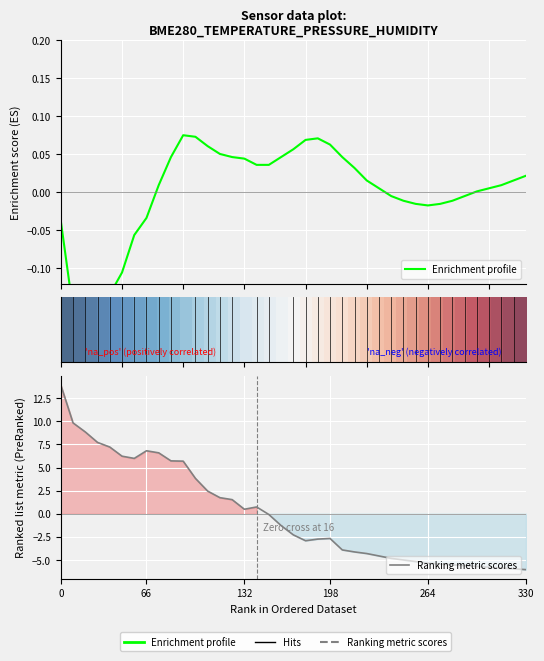

What is the value of the Ranking metric scores point at the 39th from the left?

-6.1